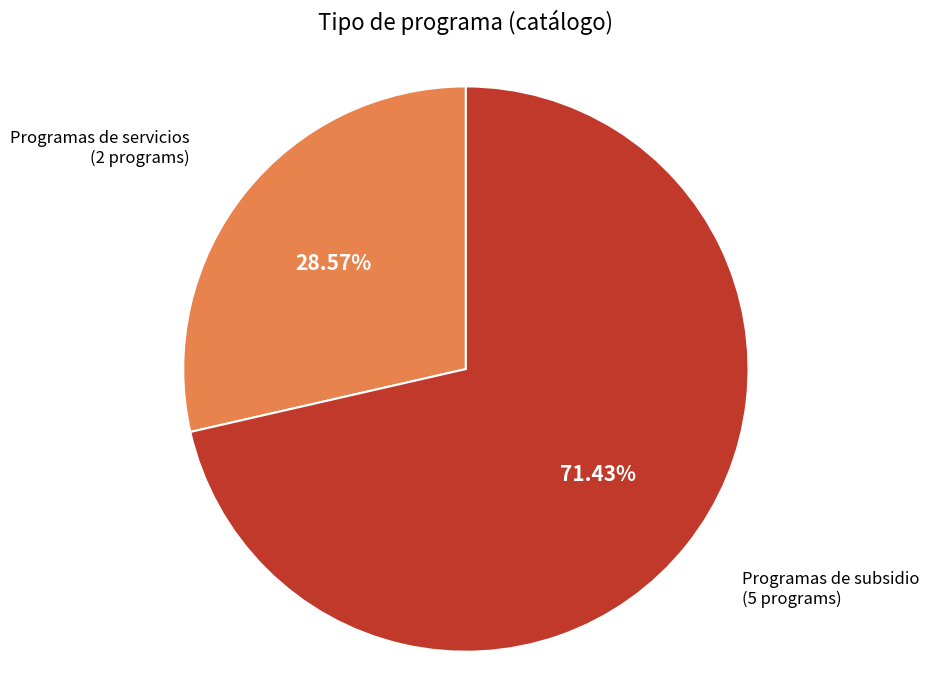

To the nearest percent, what is the difference between the largest and smallest slice percentages?

43%